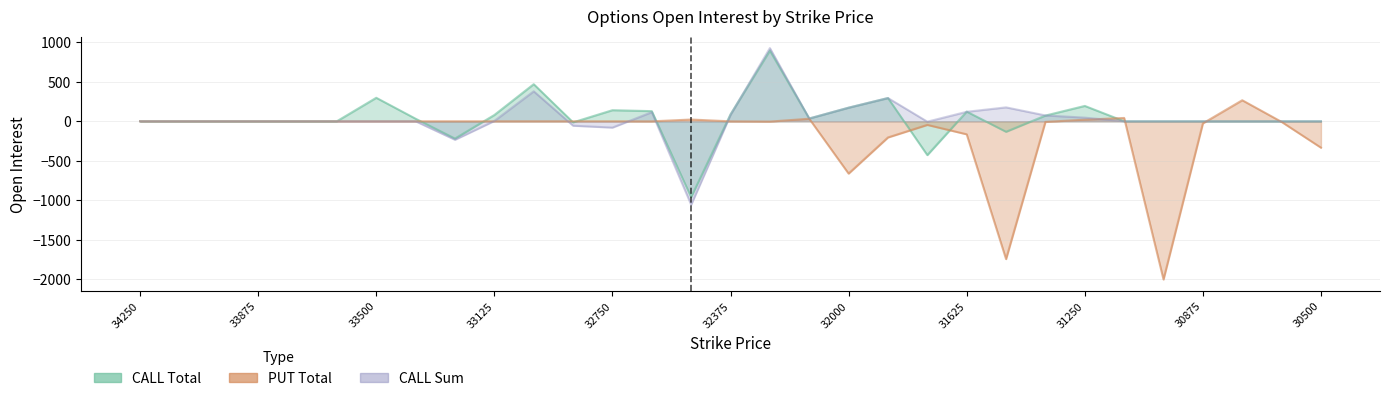

True or false: CALL Total and CALL Sum cross at least once.

True